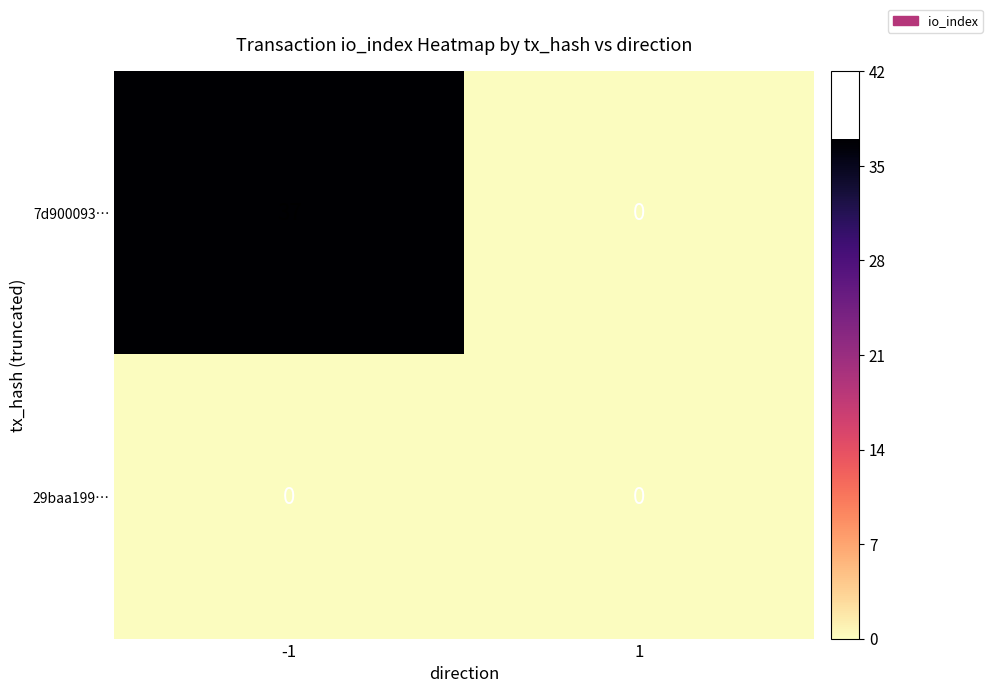

Which series has the largest total across all categories?

7d900093…